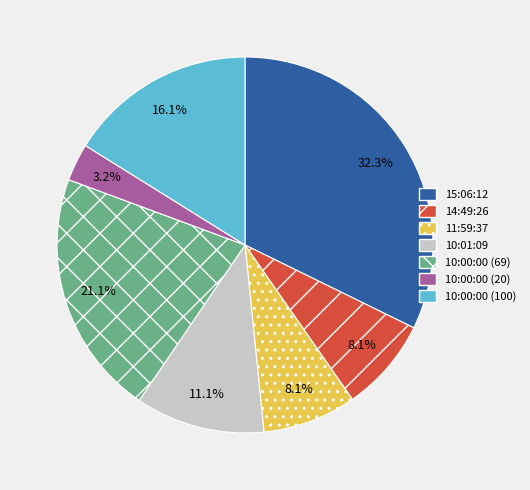

Which has a higher value, 15:06:12 or 10:00:00 (20)?

15:06:12